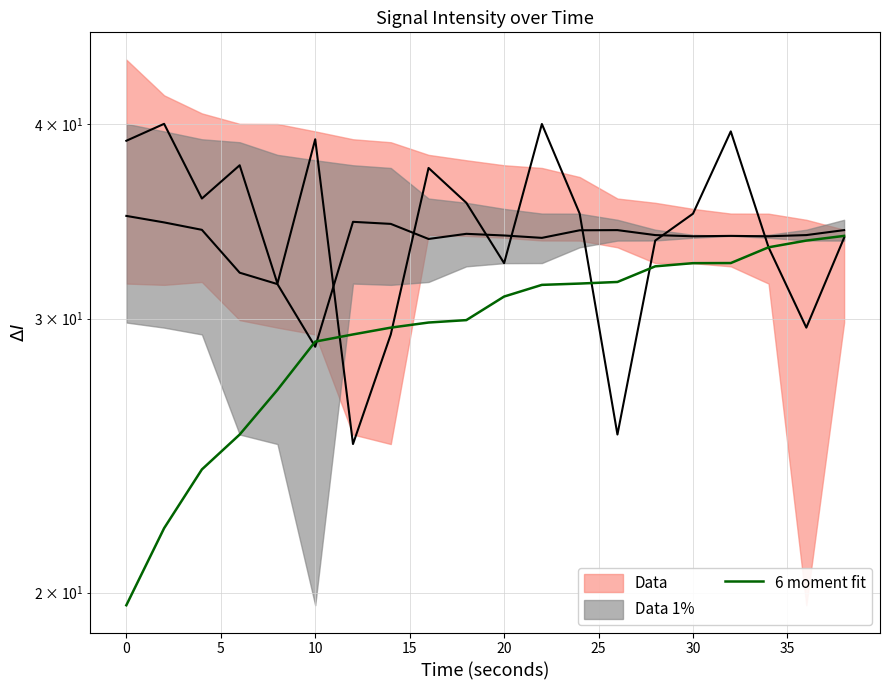

Read the value at 15.

32.6